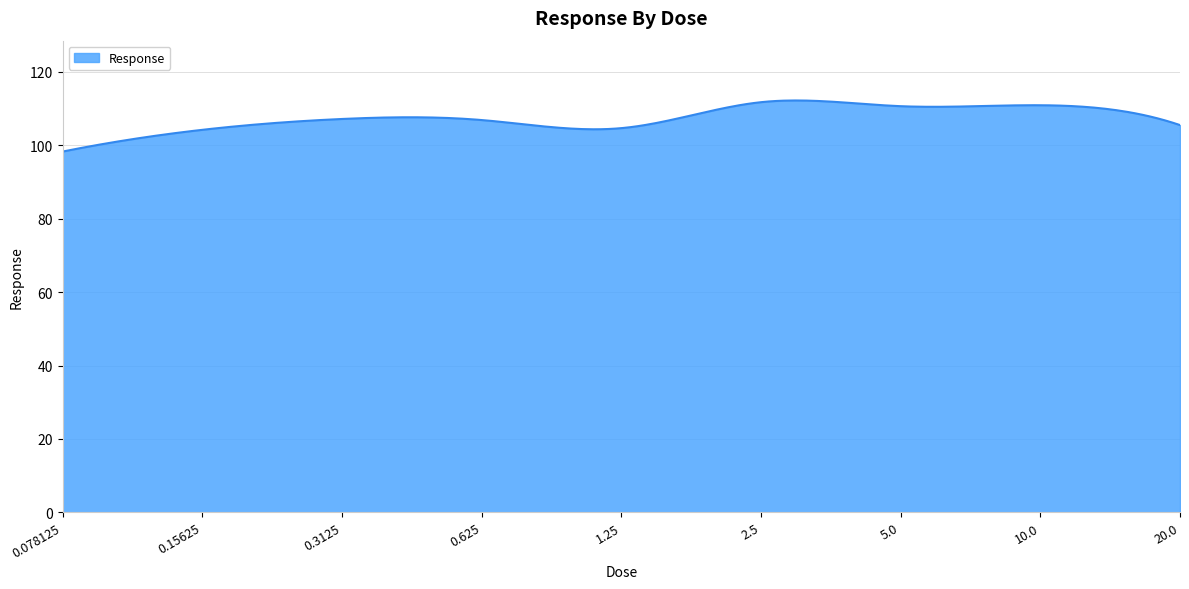

What is the minimum value shown in the chart?

98.3